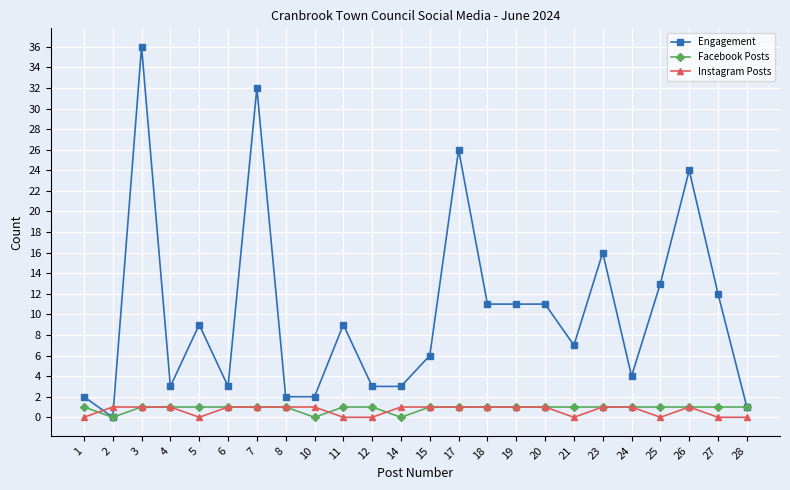

What is the greatest value displayed?

36